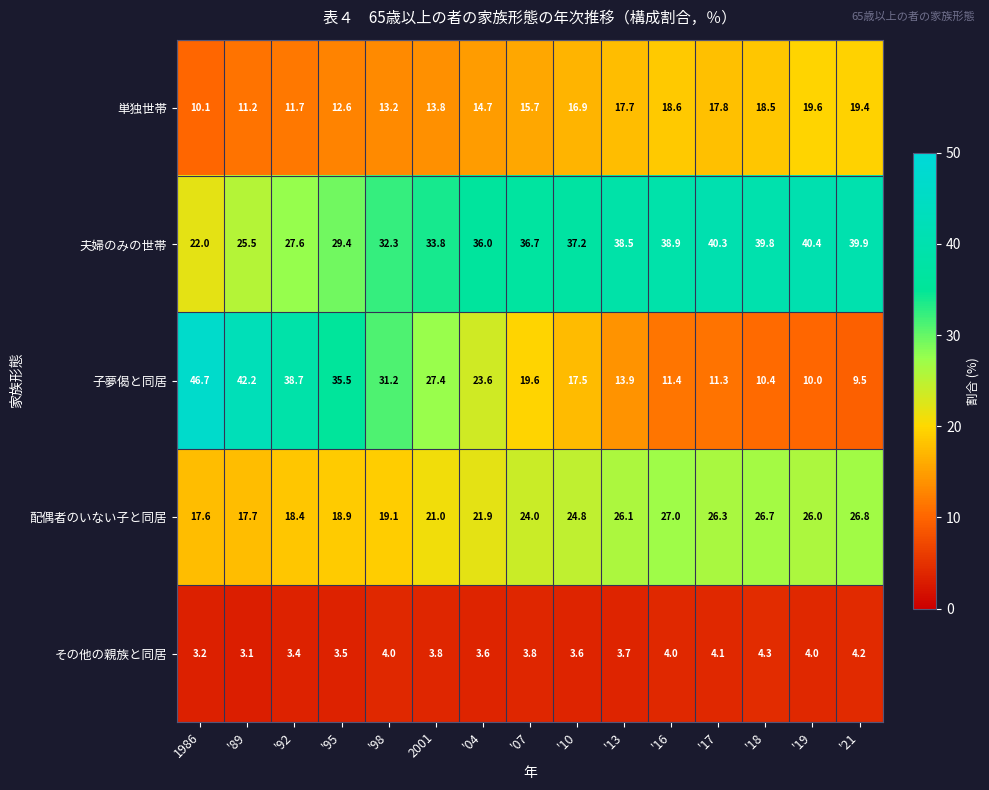

Count the number of data series in this chart.

5